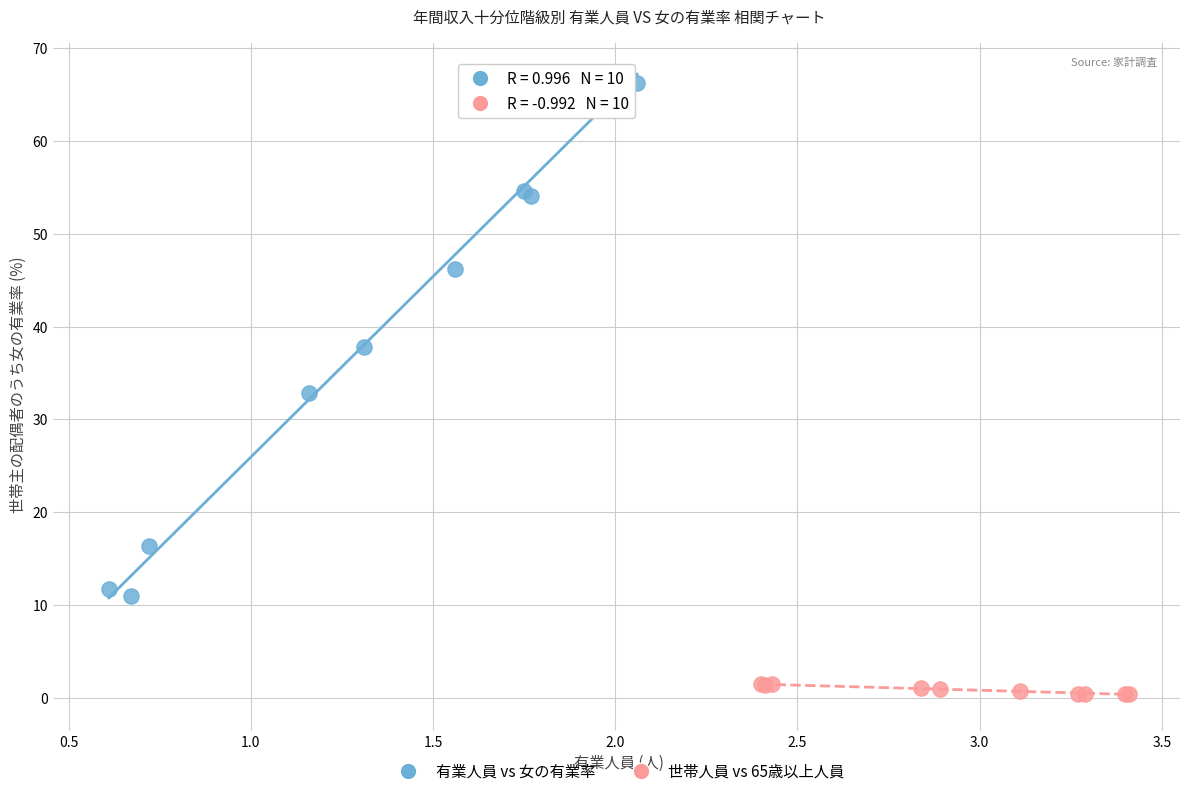

Which series has the largest Y range (max minus min)?

有業人員 vs 女の有業率